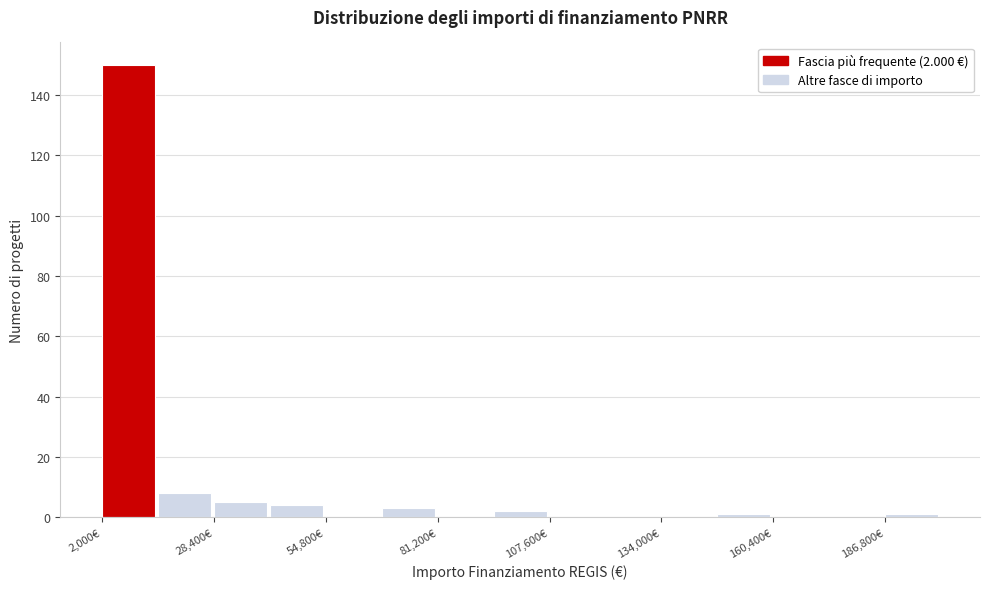

Read against the x-axis, roughly where is the centre of the tallest bar?

10000